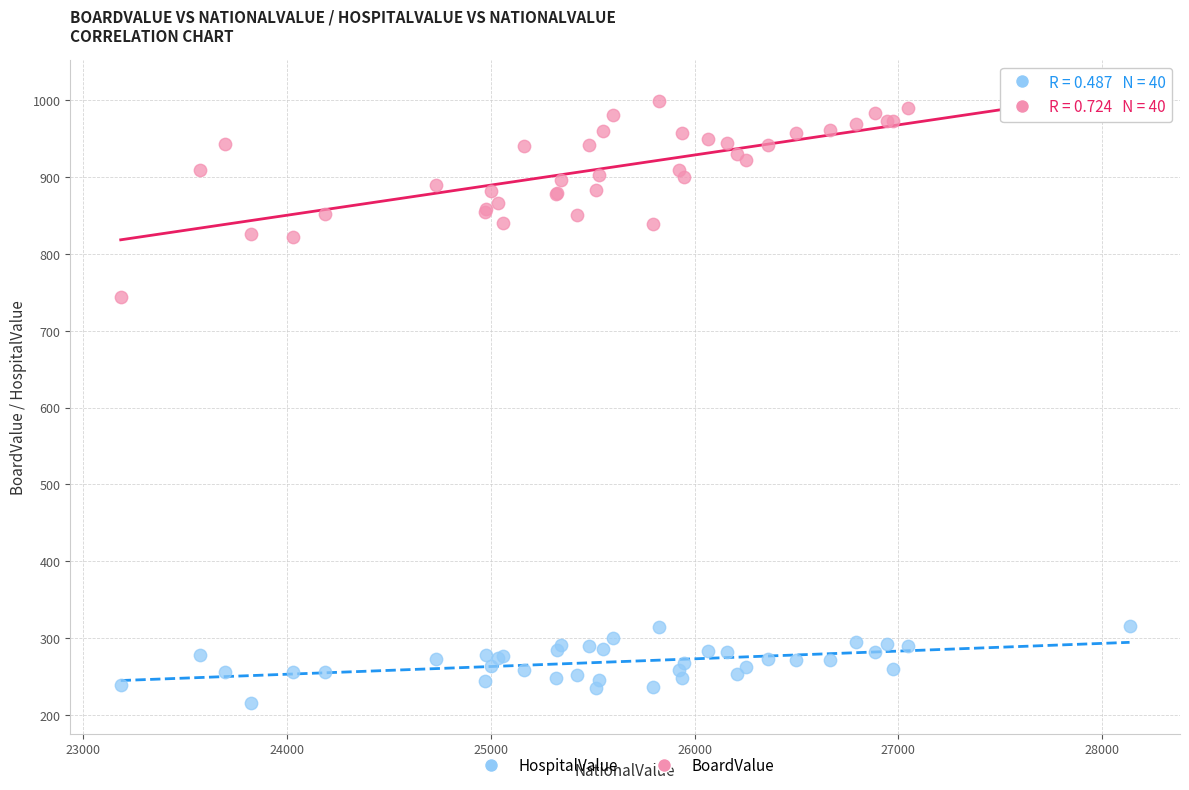

Which series reaches the maximum Y coordinate?

BoardValue